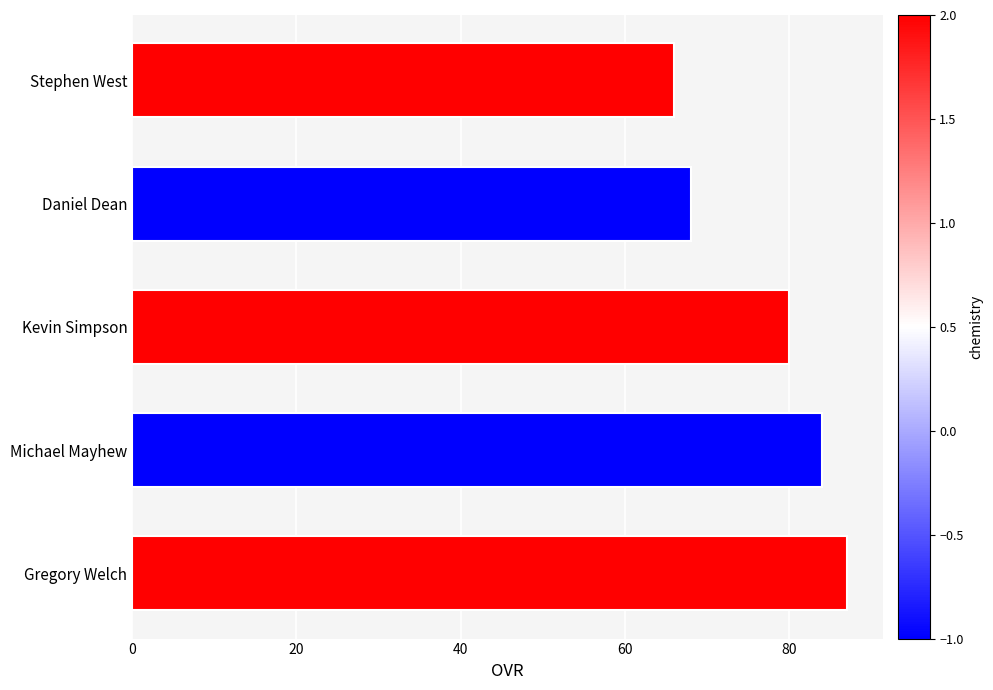

The chart shows a value of 141 at Kevin Simpson. True or false?

False